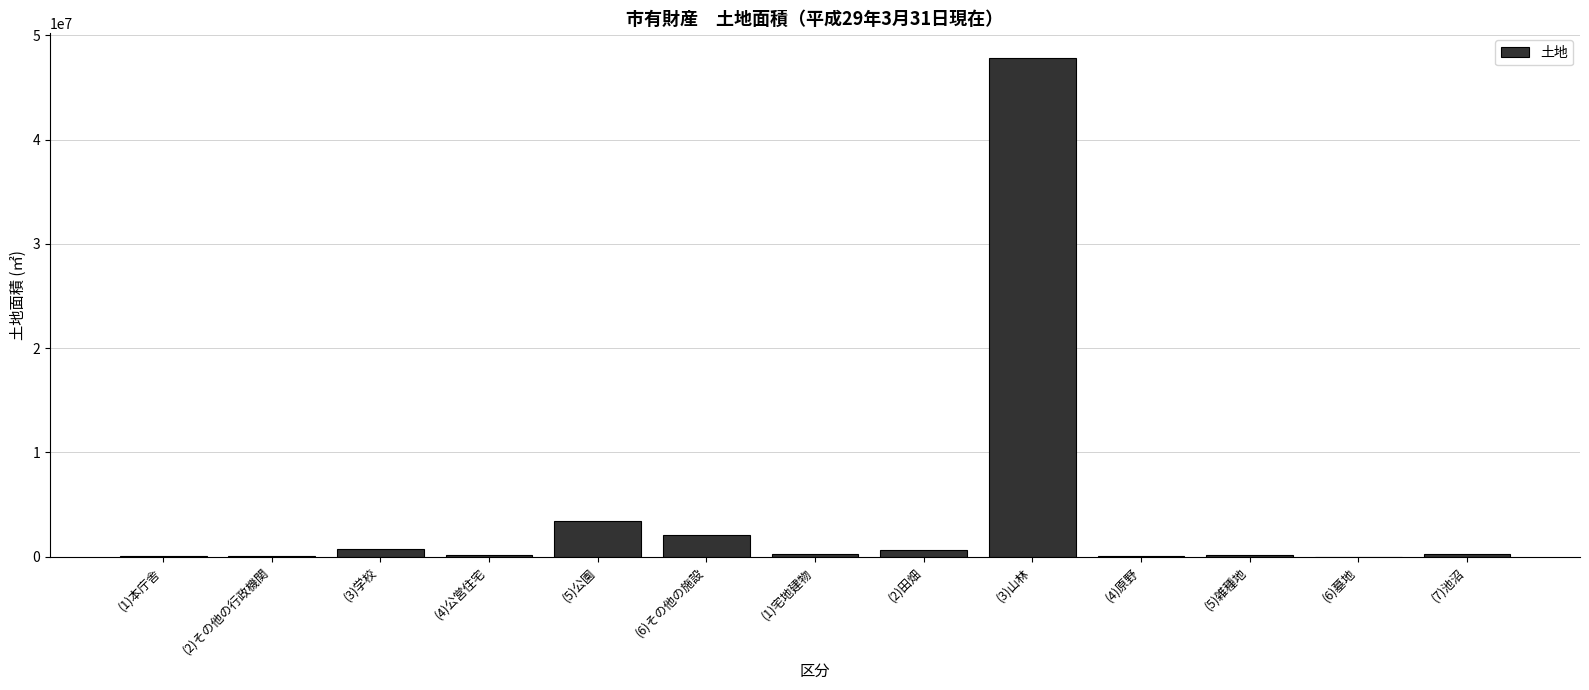

What is the sum of all values?

55649349.1